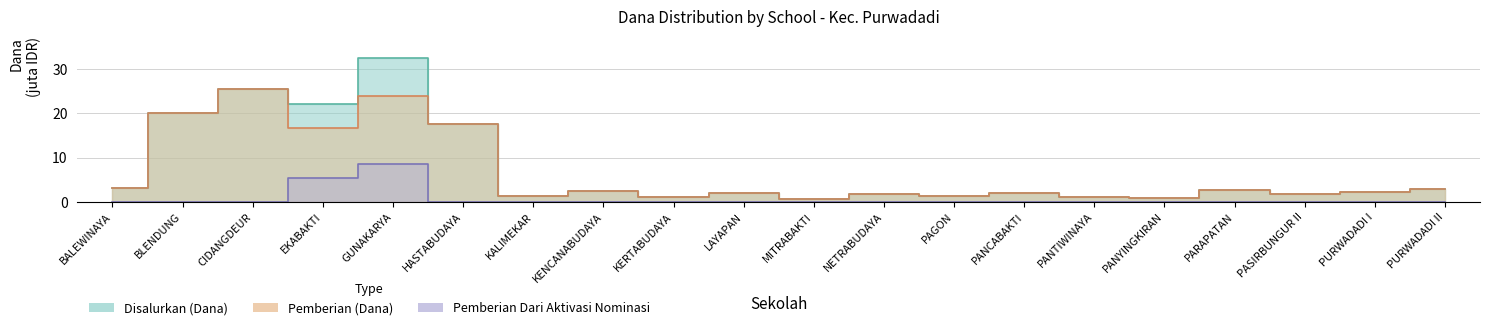

List the series in order of their peak value, lowest first.

Pemberian Dari Aktivasi Nominasi (Dana), Pemberian (Dana), Disalurkan (Dana)